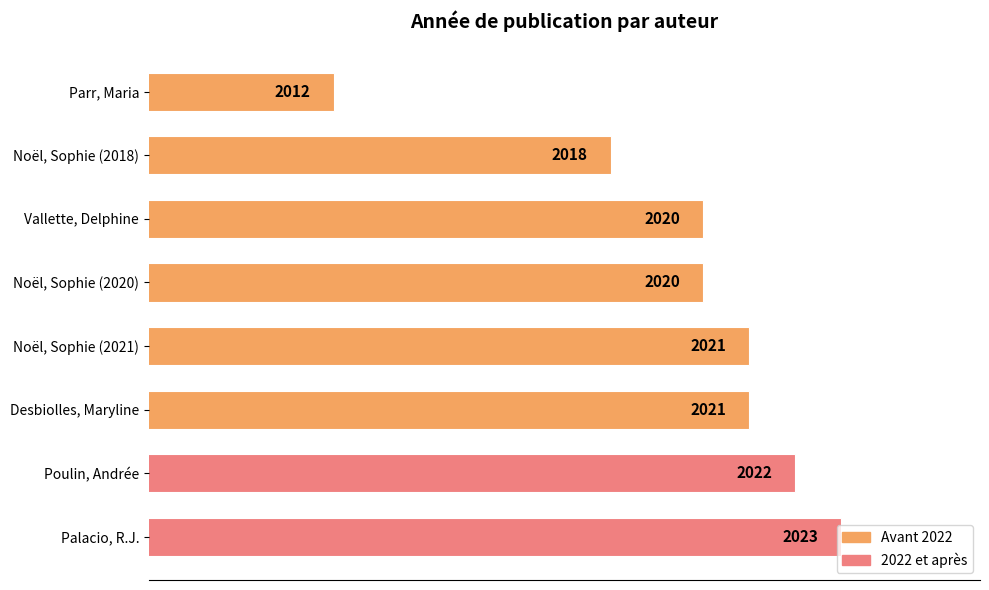

True or false: the data shows 2022 at Poulin, Andrée.

True